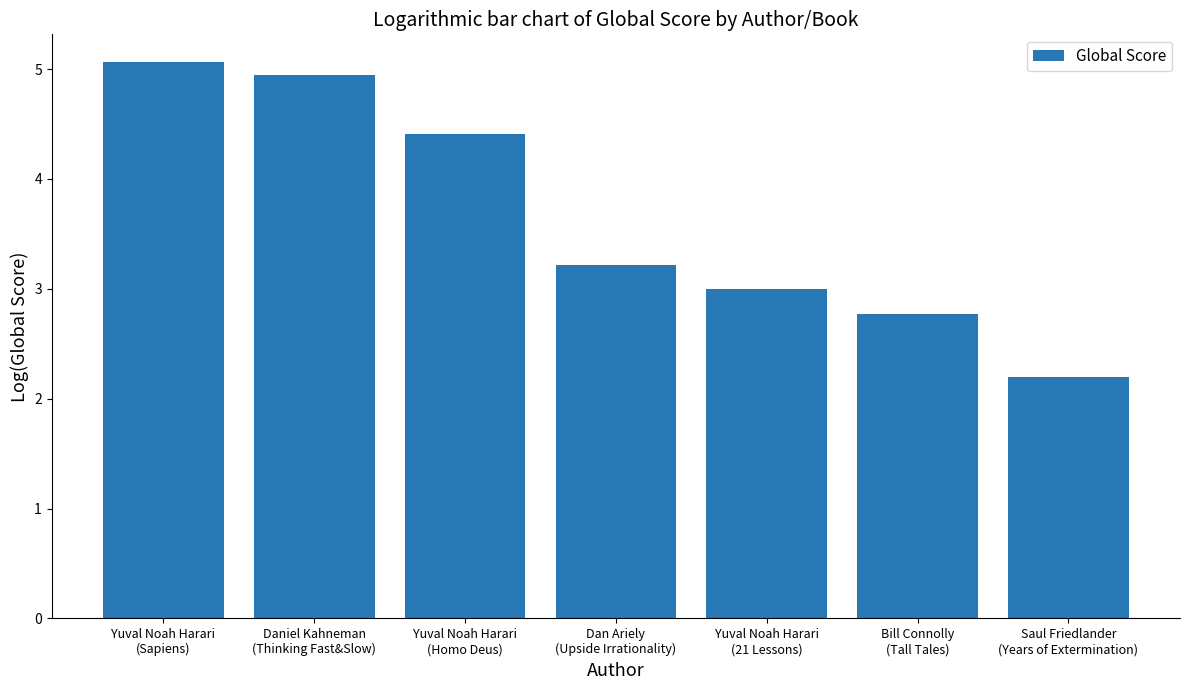

Between Yuval Noah Harari
(21 Lessons) and Bill Connolly
(Tall Tales), which is larger?

Yuval Noah Harari
(21 Lessons)